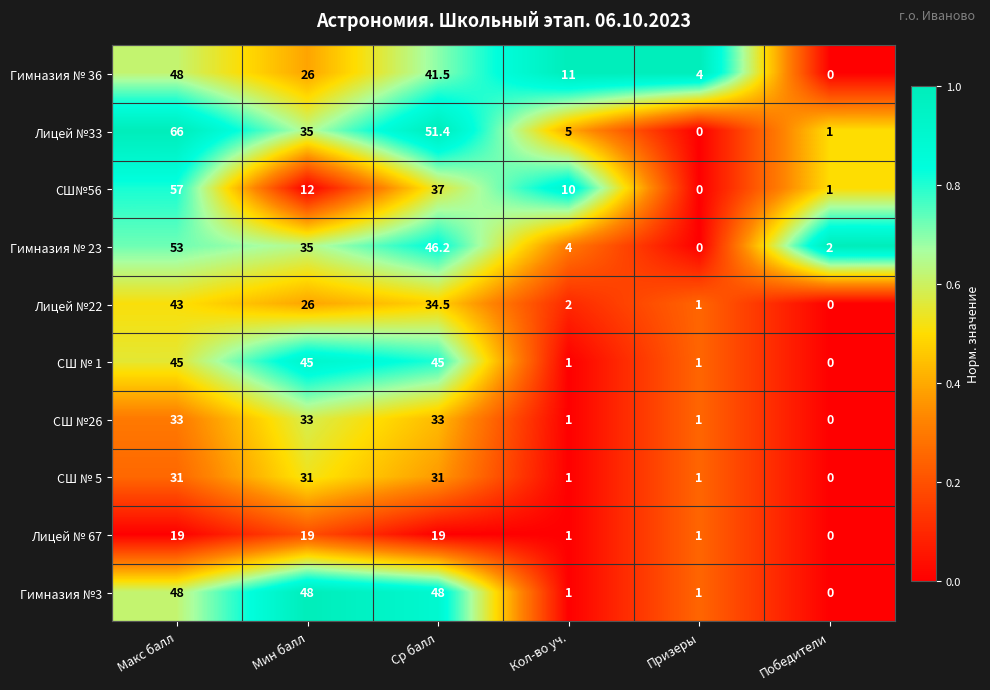

Where does the Лицей №22 series first go above 26?

Макс балл